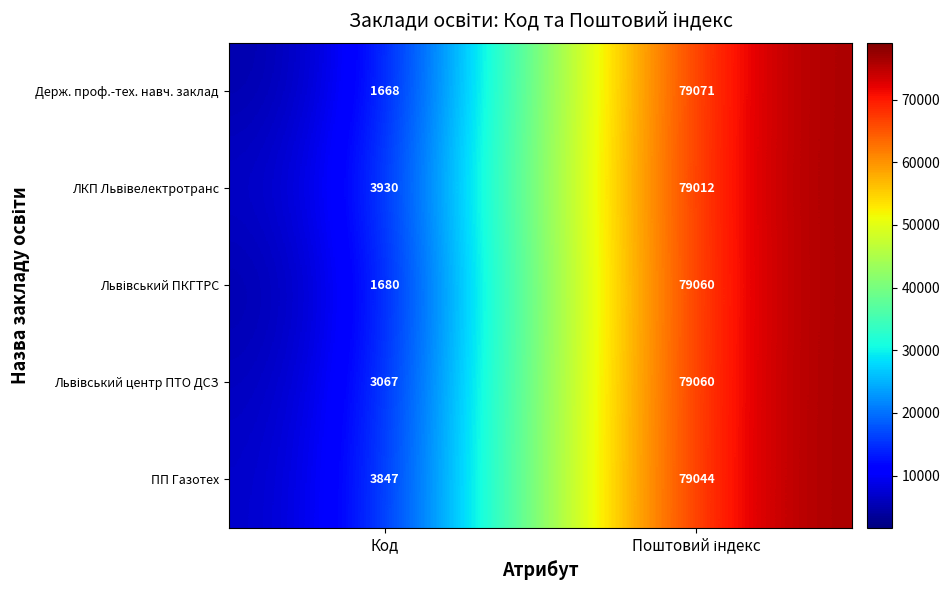

Which series has the largest range (max minus min)?

Держ. проф.-тех. навч. заклад